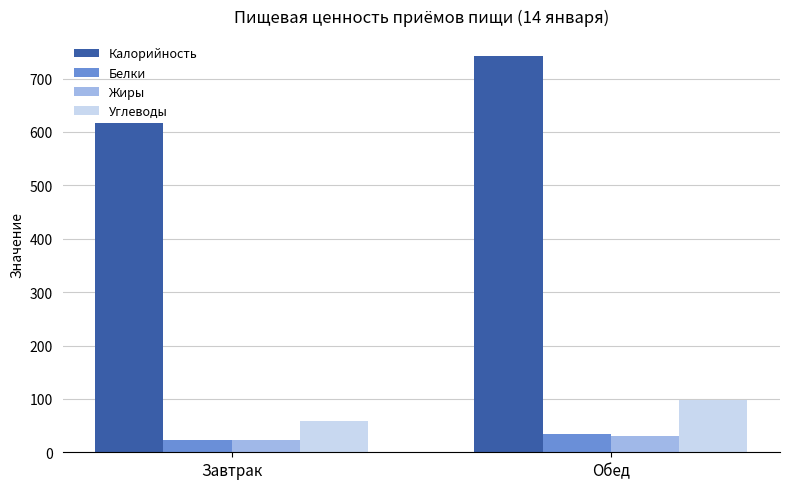

Is it true that Калорийность equals 230.0 at Завтрак?

False